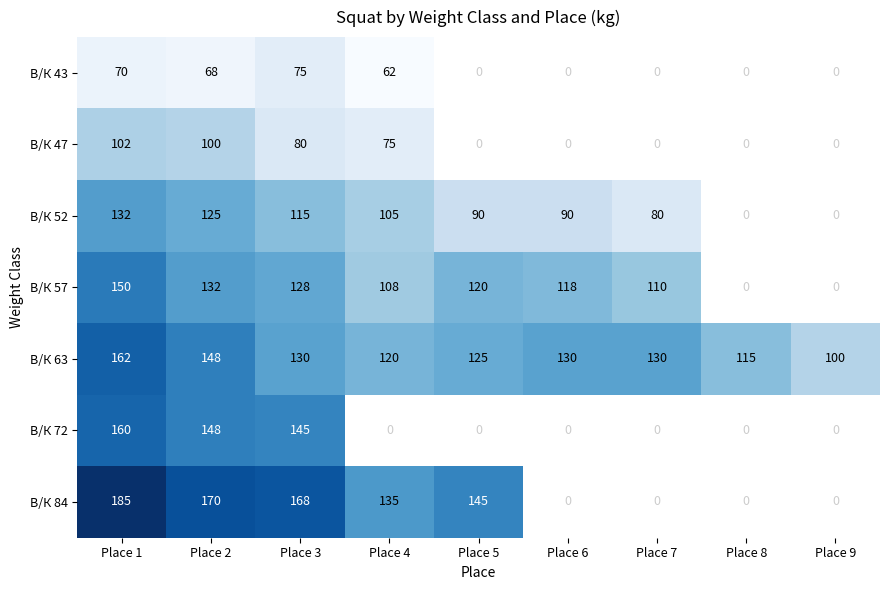

How many data points does each series have?

9